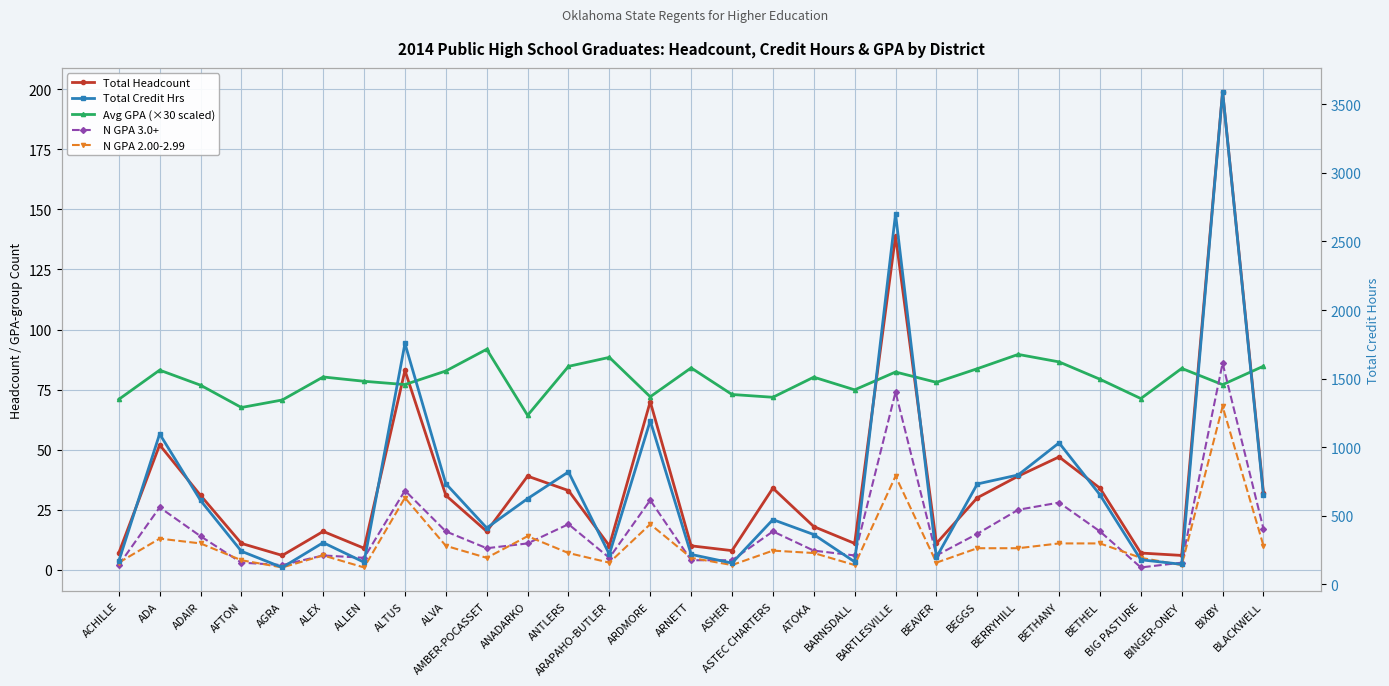

What are all the series names shown in the legend?

Total Headcount, Avg GPA (×30 scaled), N GPA 3.0+, N GPA 2.00-2.99, Total Credit Hrs